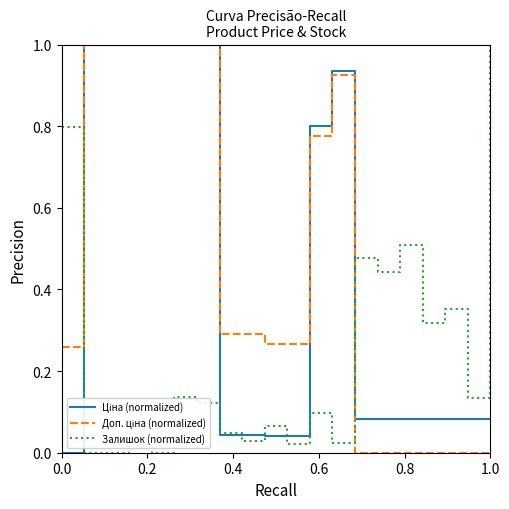

What is the maximum value shown in the chart?

1.0